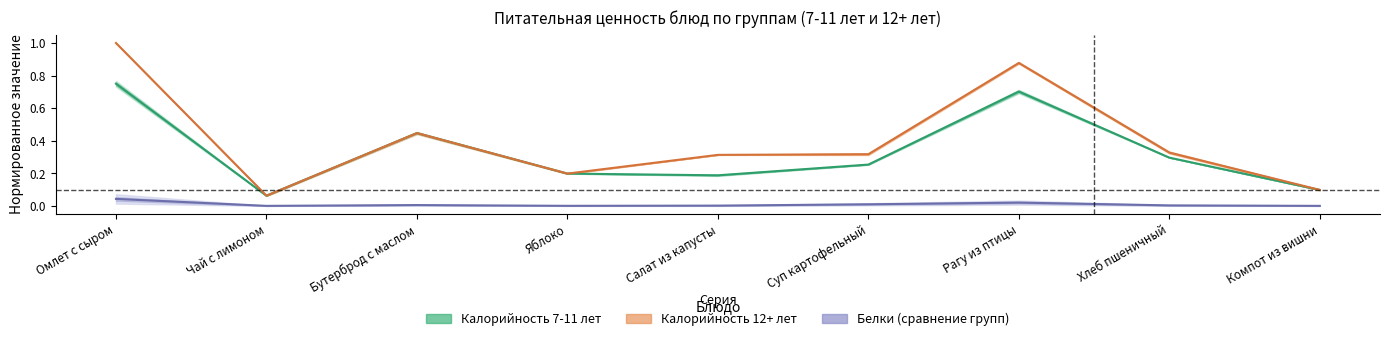

True or false: Калорийность_7-11 and Белки_7-11 intersect in this chart.

False